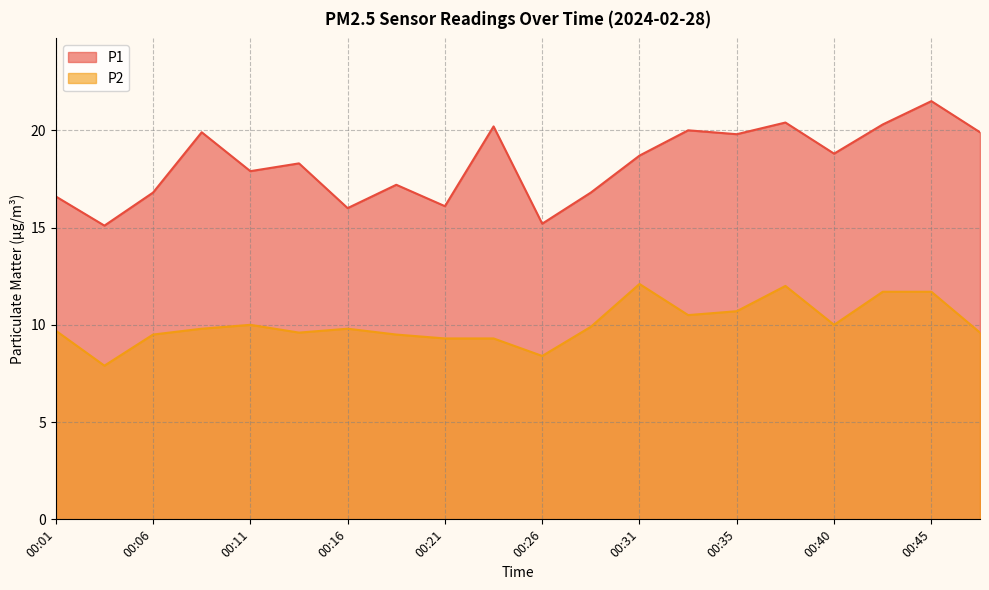

Does the chart display data point markers on the line(s)?

No